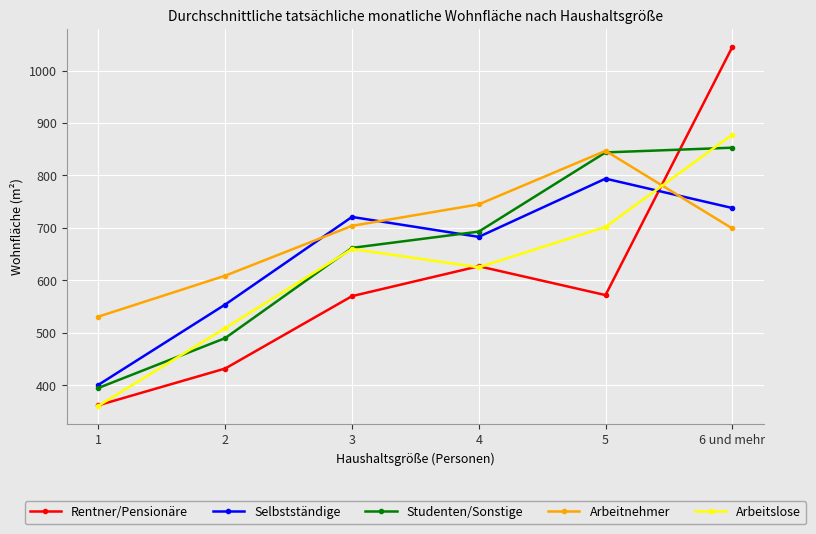

What is the value of the Studenten/Sonstige point at the 6th from the left?

853